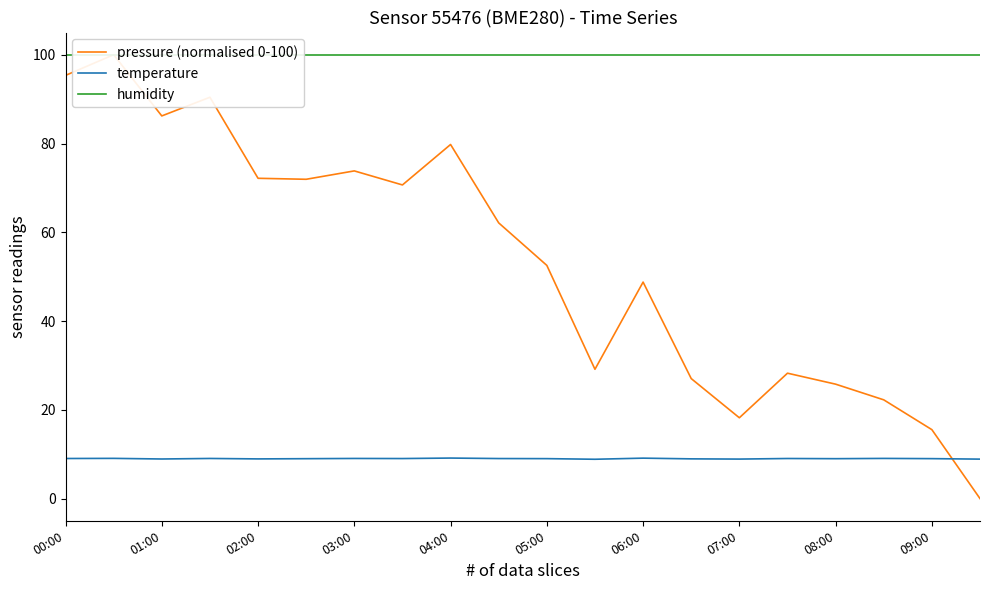

True or false: temperature has a value of 8.9 at 01:00.

True